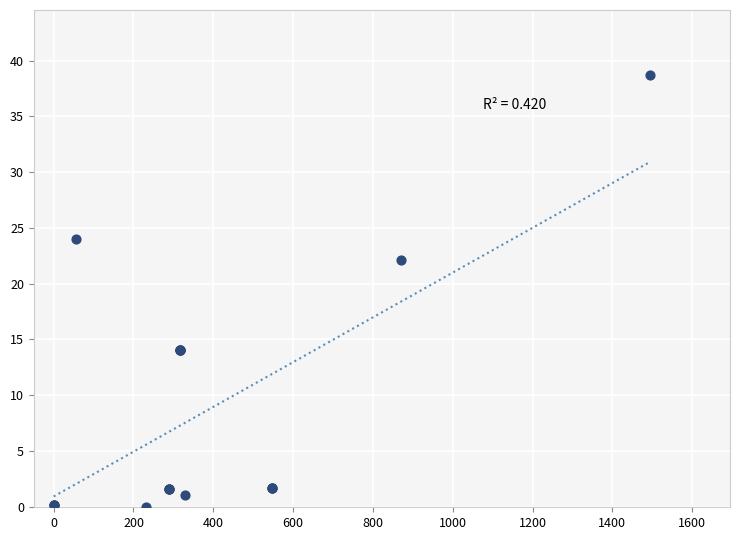

What Y value in the scatter plot is closest to 19?

22.2